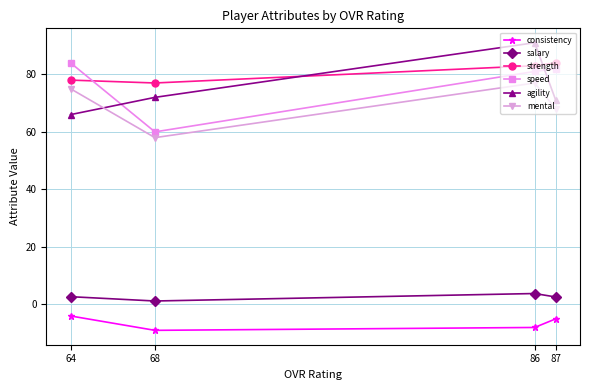

List the series in order of their peak value, lowest first.

consistency, salary, mental, strength, speed, agility